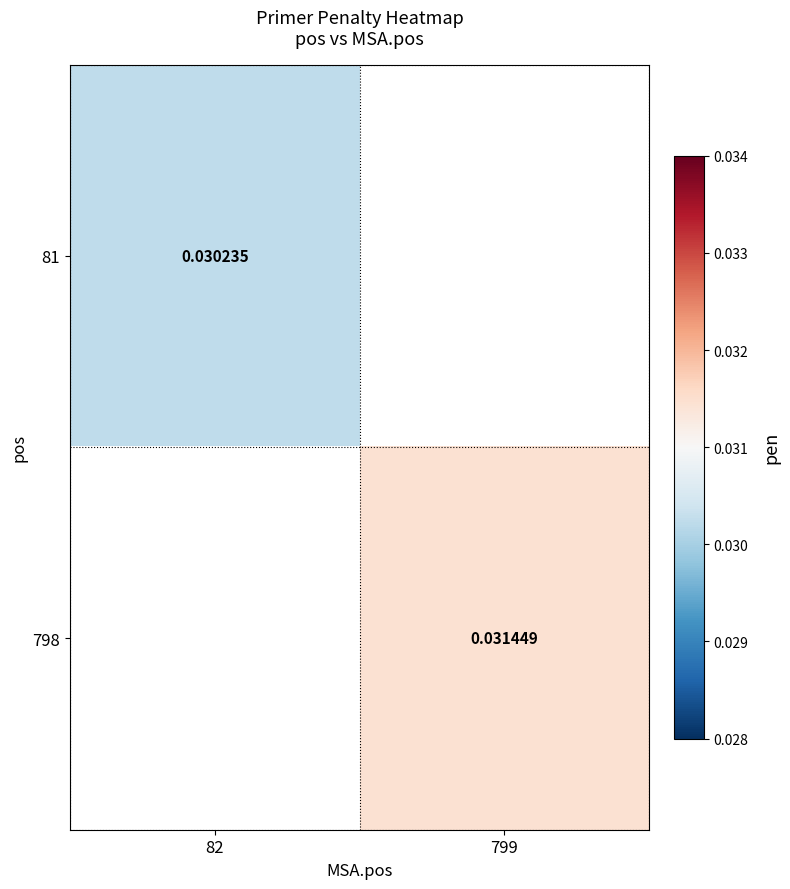

At how many categories does at least one series exceed 0?

2